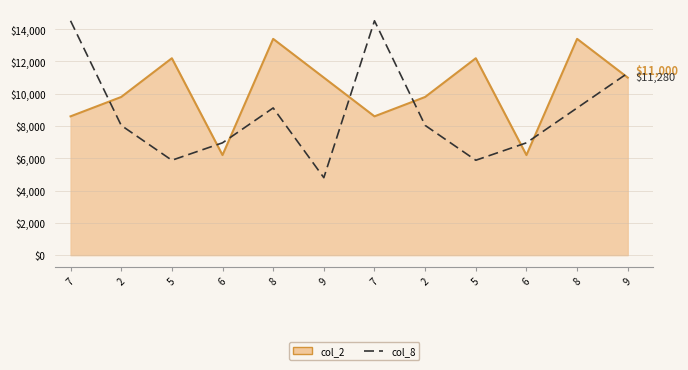

Which series has the widest spread of values?

col_8